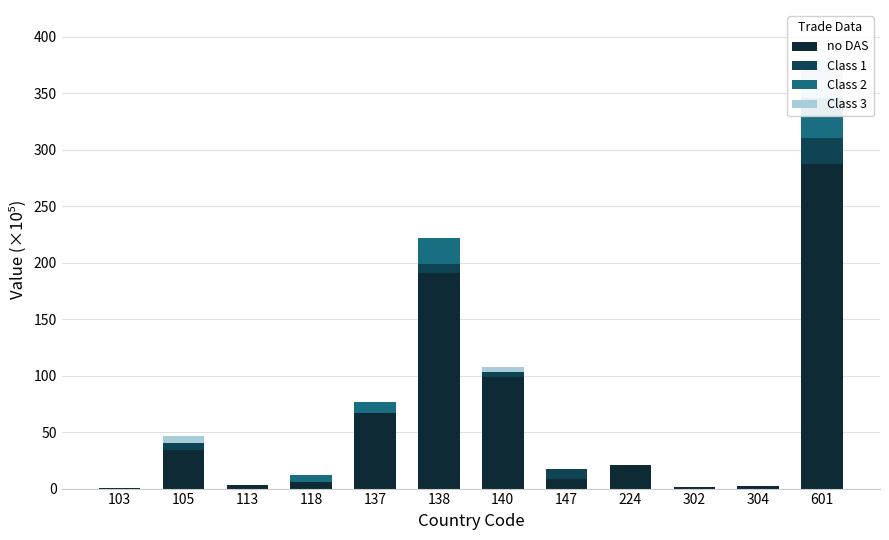

Are the bars horizontal?

No